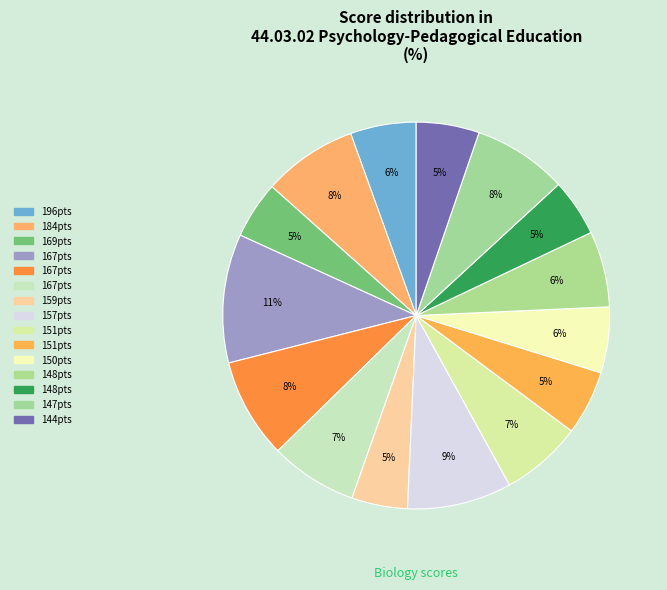

Is there a majority slice in this chart?

No